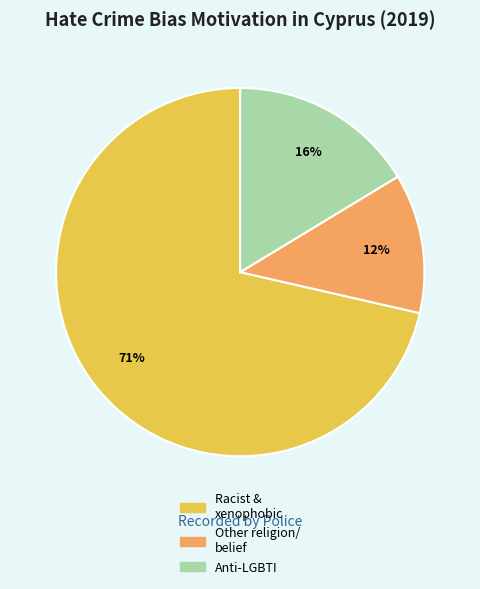

Count the number of slices in the pie.

3